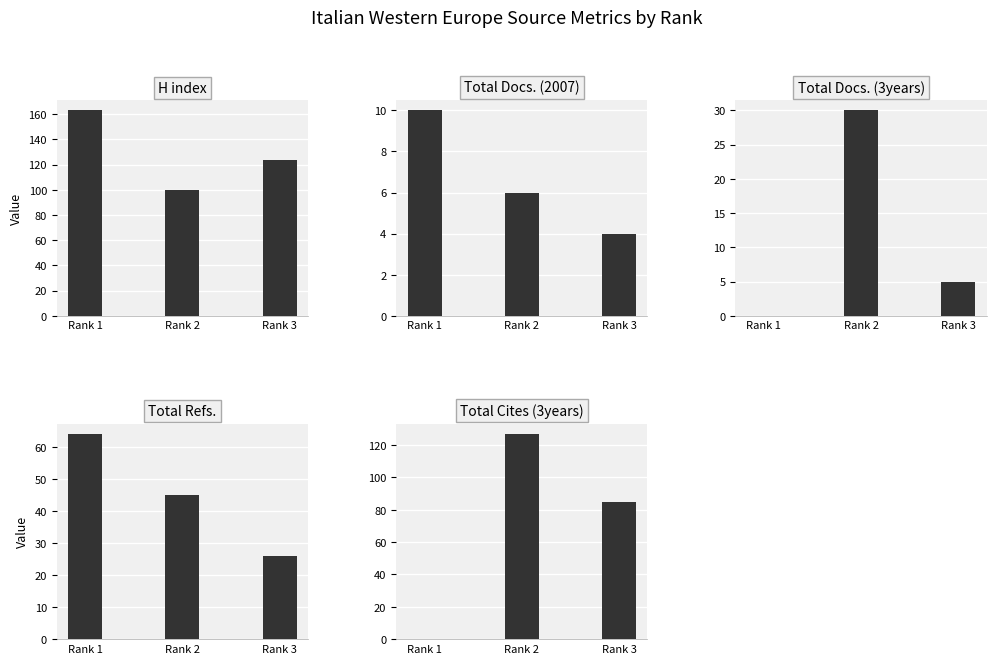

Between Rank 1 and Rank 2, which series saw the biggest shift?

Total Cites (3years)